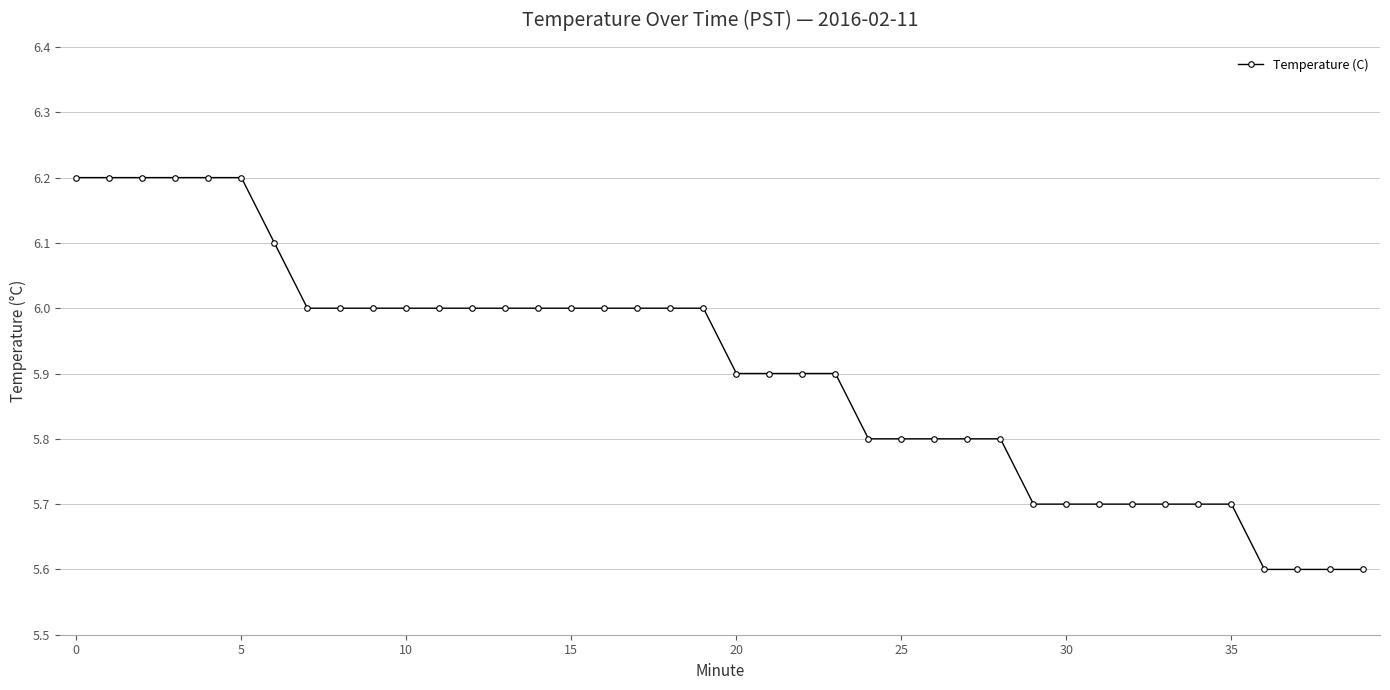

What is the value of the 16th point from the left?

6.0